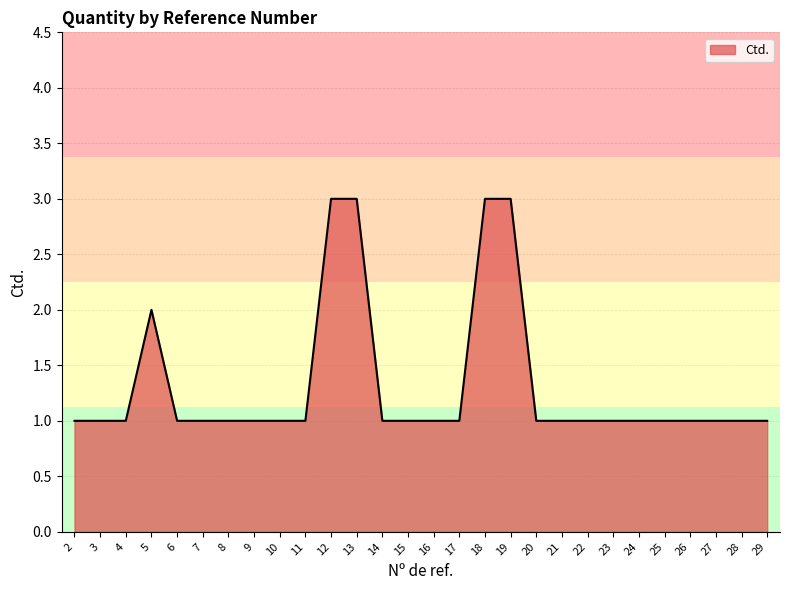

Between 21 and 13, which is larger?

13